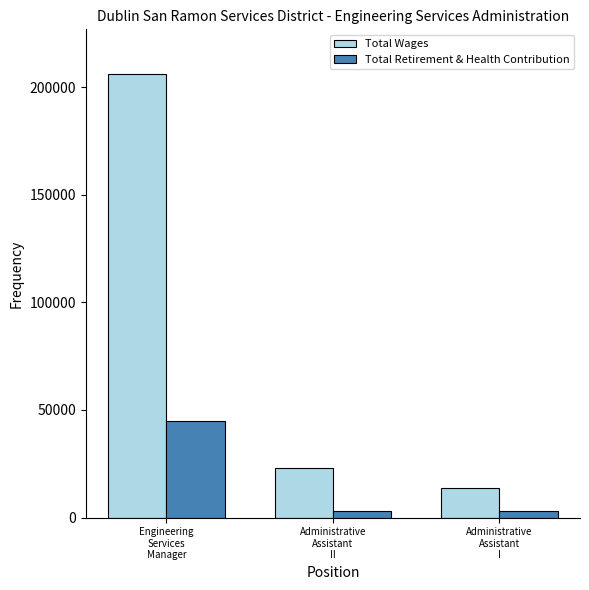

What is the average value of the Total Wages series?

80998